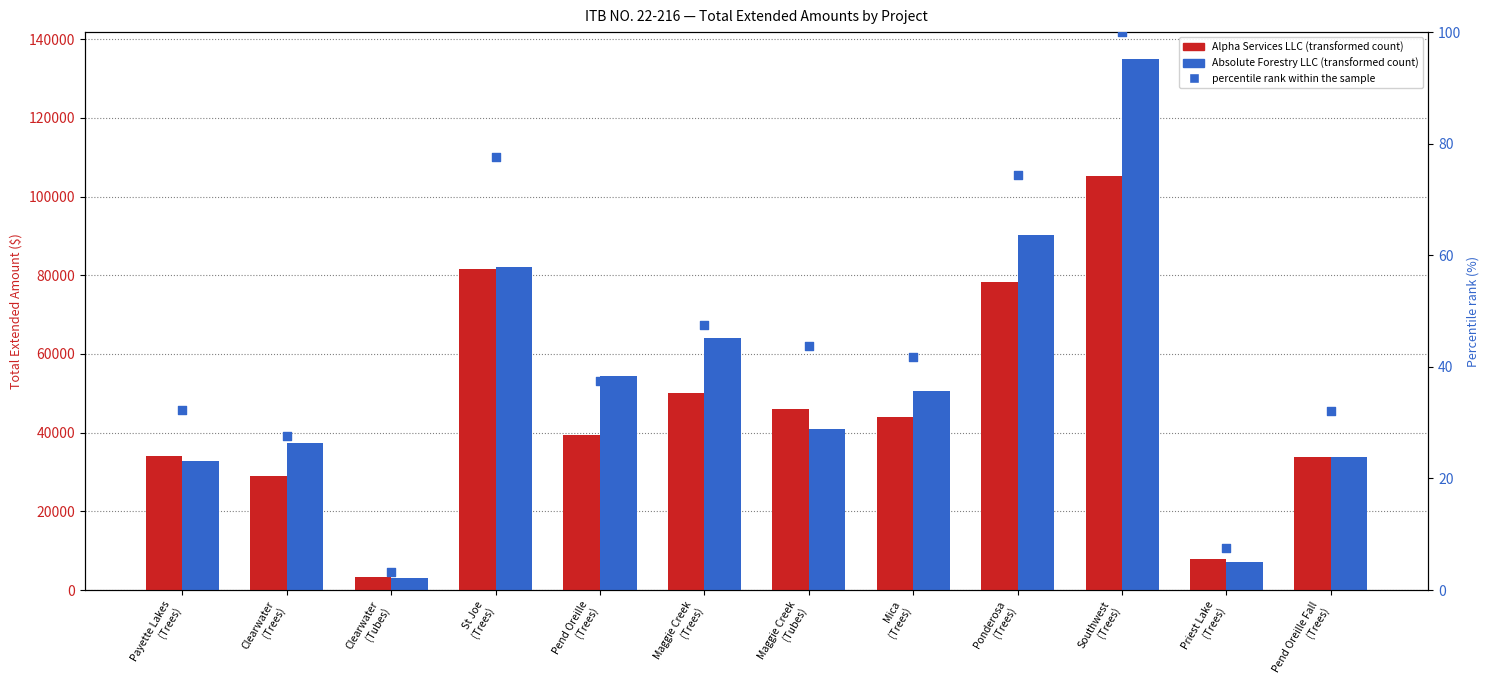

What is the total value across all series at Pend Oreille
(Trees)?

93967.7